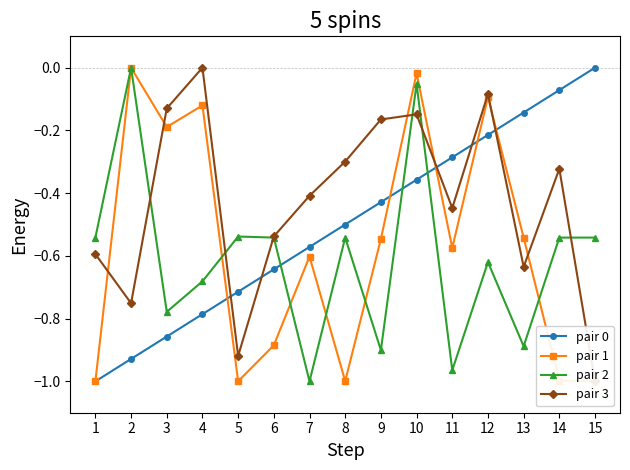

Rank the categories by pair 2 value from highest to lowest.

2, 10, 5, 6, 14, 8, 15, 1, 12, 4, 3, 13, 9, 11, 7